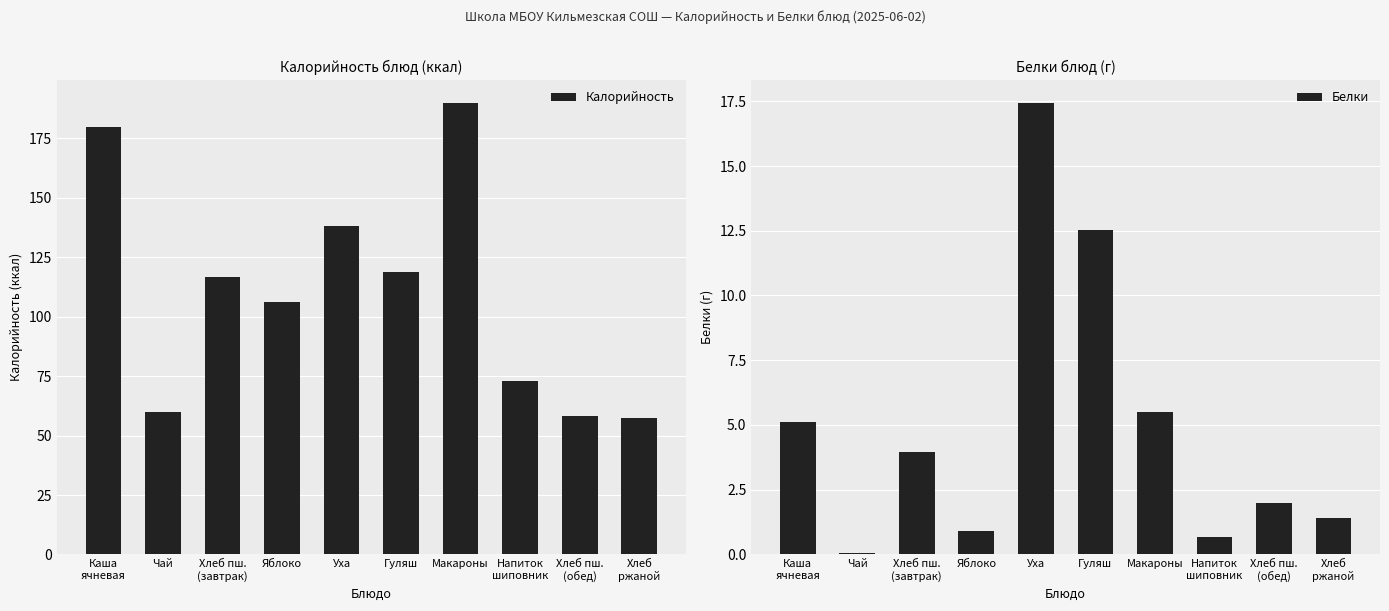

How many bars are there in total?

20